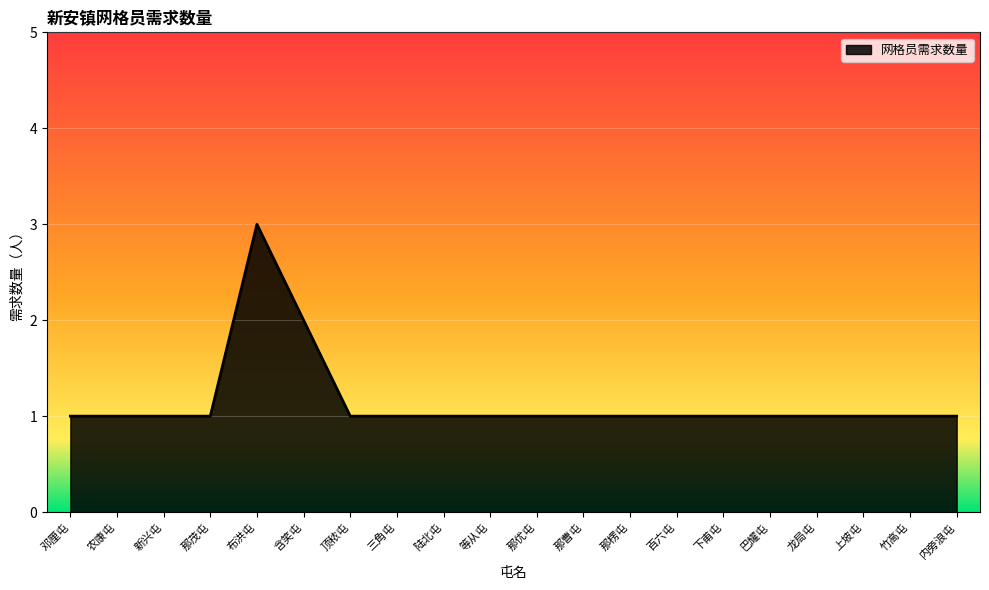

How many lines are shown in the chart?

1